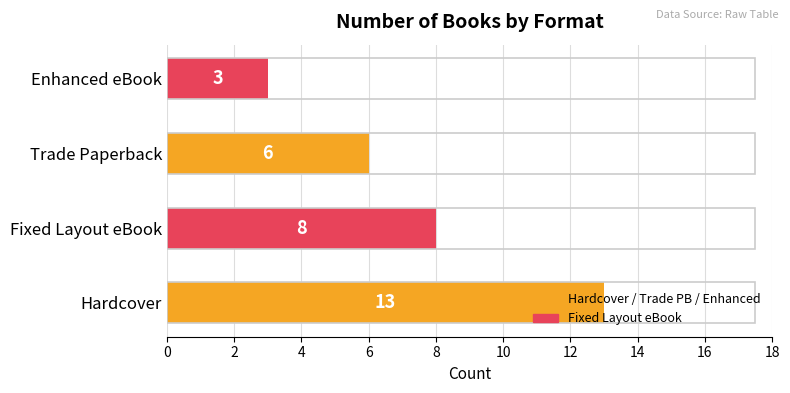

Reading left to right, extract all data points from this chart.

Hardcover=13	Fixed Layout eBook=8	Trade Paperback=6	Enhanced eBook=3